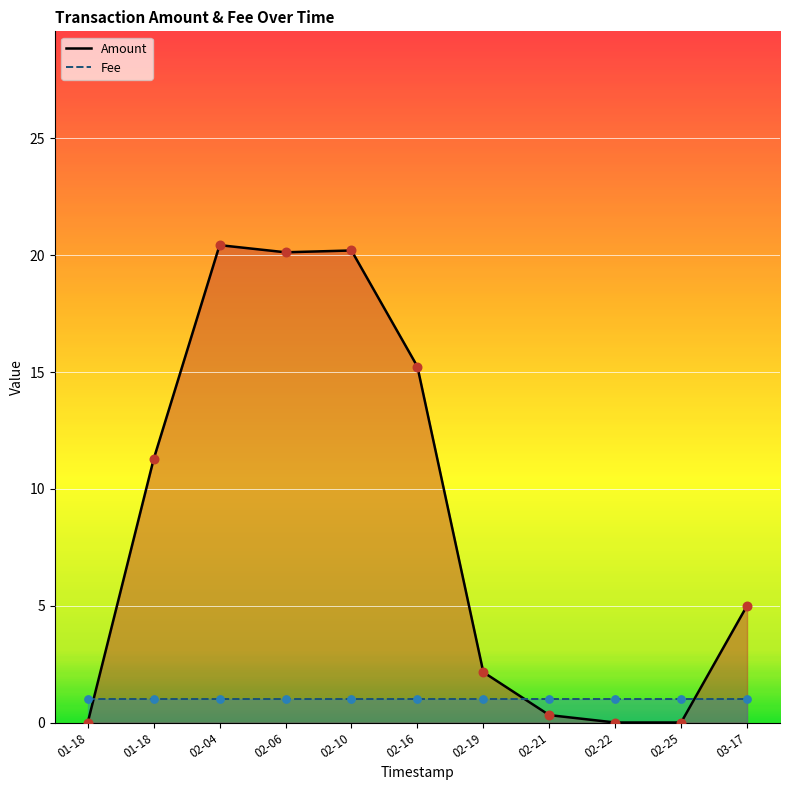

Which series reaches the maximum Y coordinate?

Amount